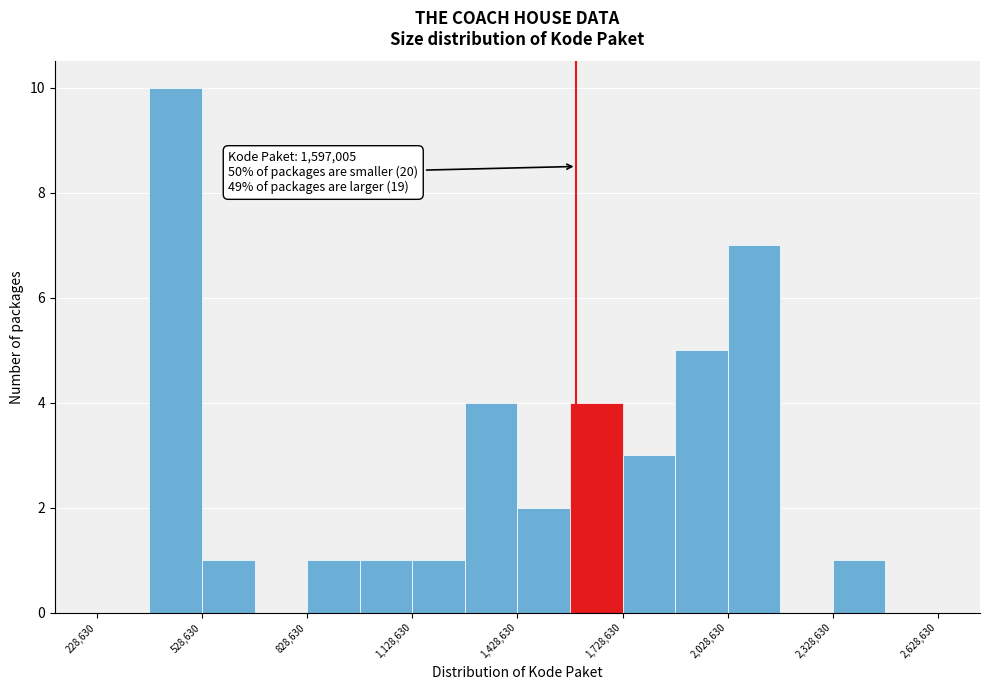

Around what value on the x-axis is the tallest bar? Give the approximate position of its centre, as read against the axis.

450000